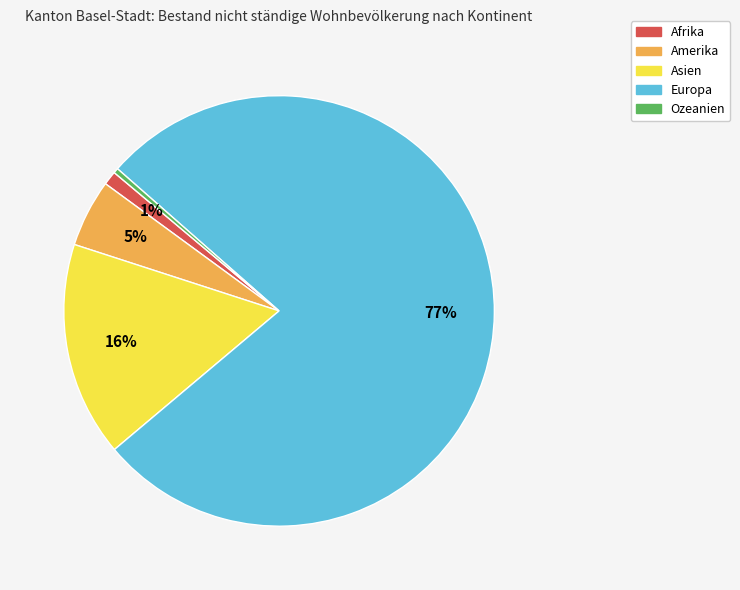

To the nearest percent, what portion does Amerika represent?

5%